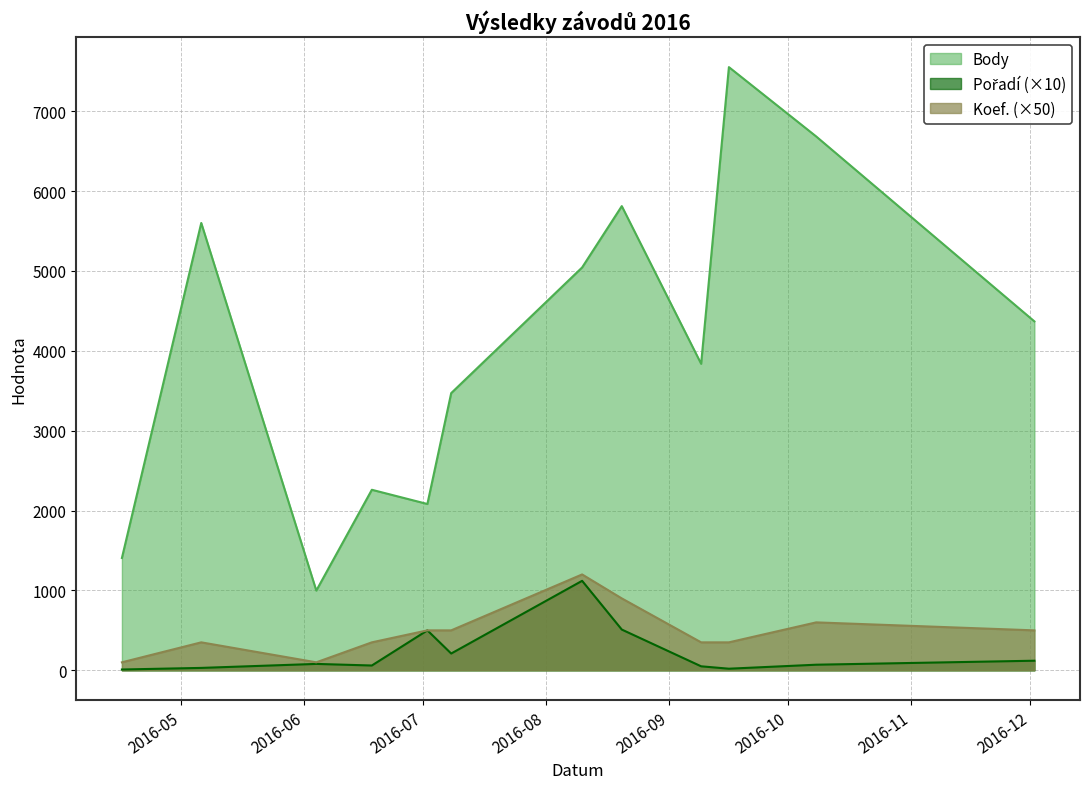

What are all the series names shown in the legend?

Body, Pořadí, Koef.